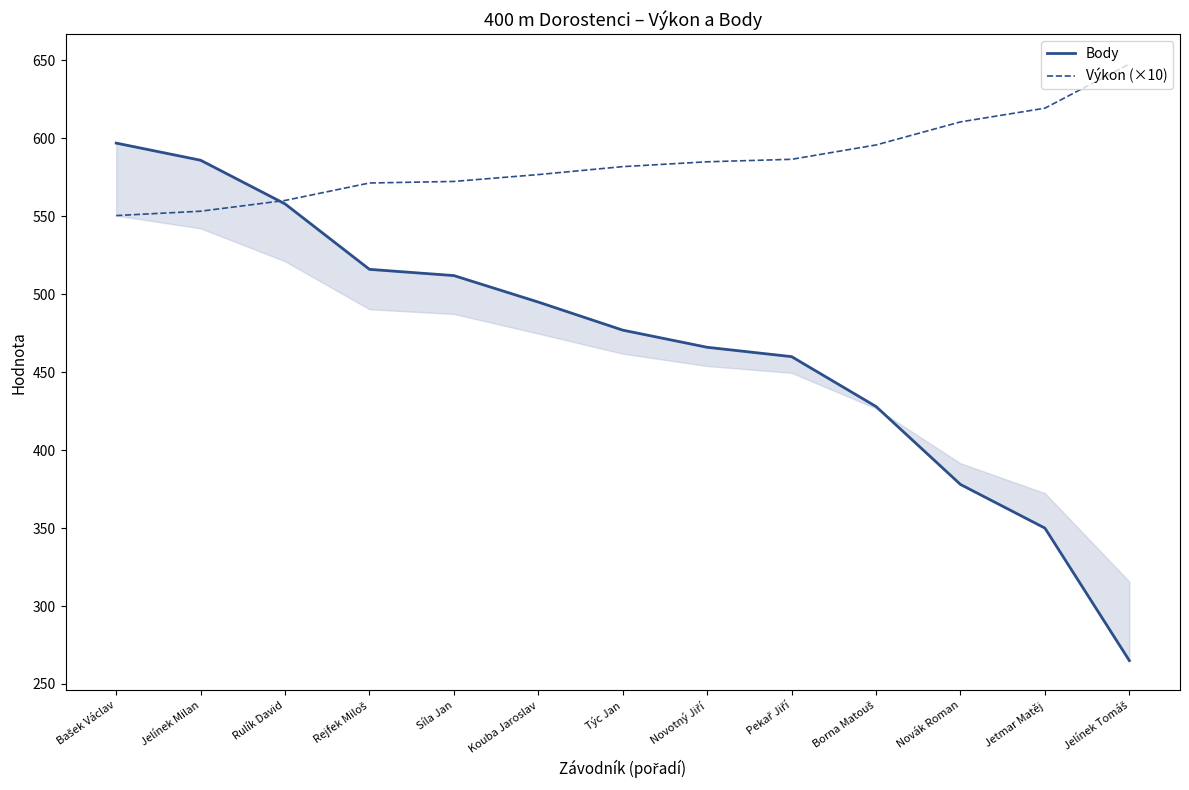

What is the difference between the second highest and second lowest values in the Body series?

236.0